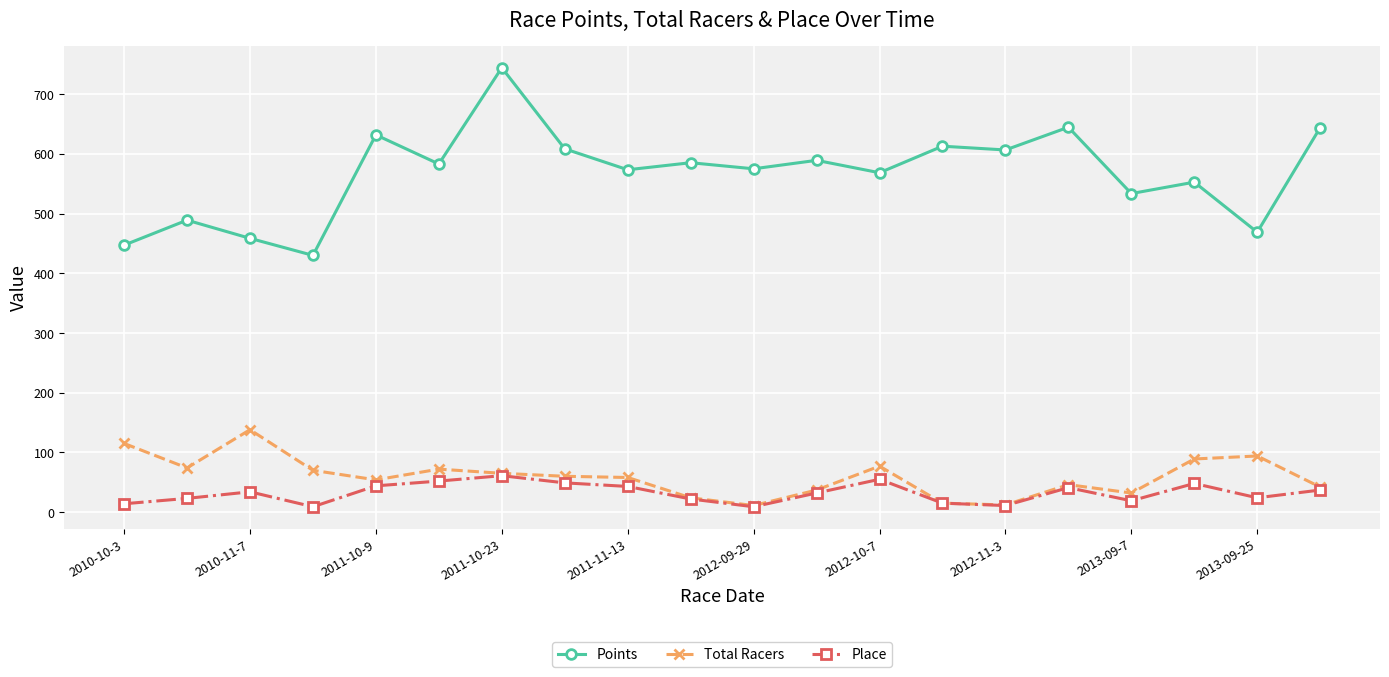

True or false: Points has more than 2 points higher than both neighbors.

True